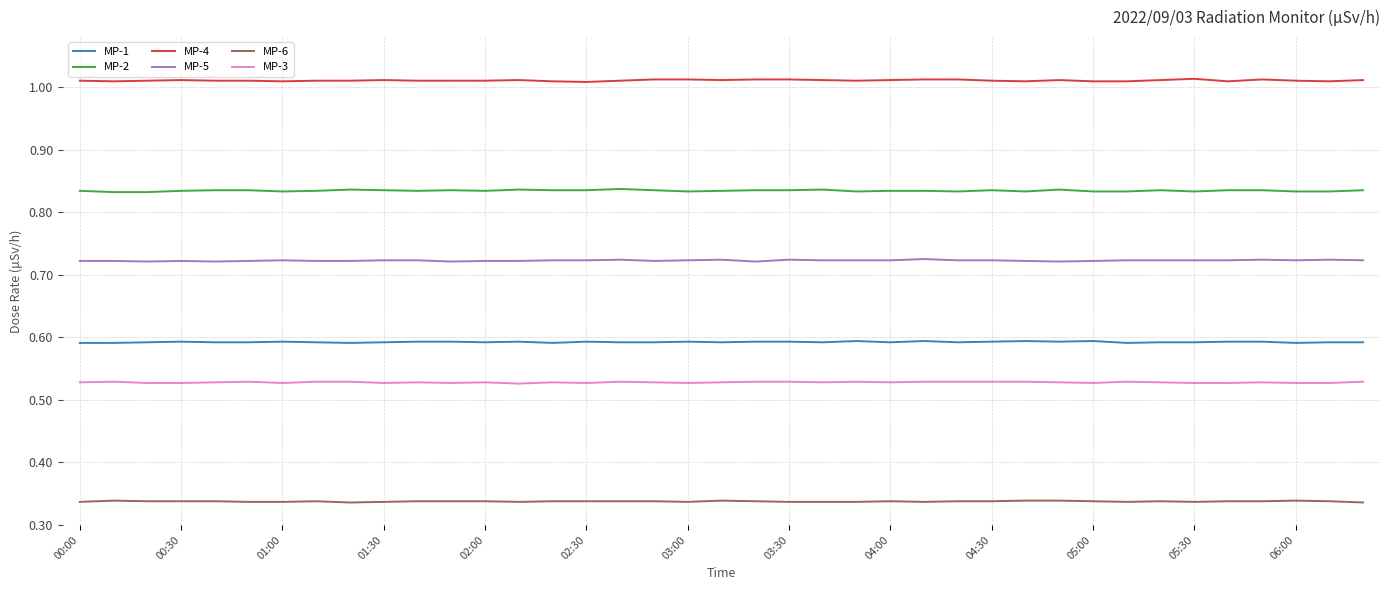

True or false: MP-3 and MP-5 cross at least once.

False